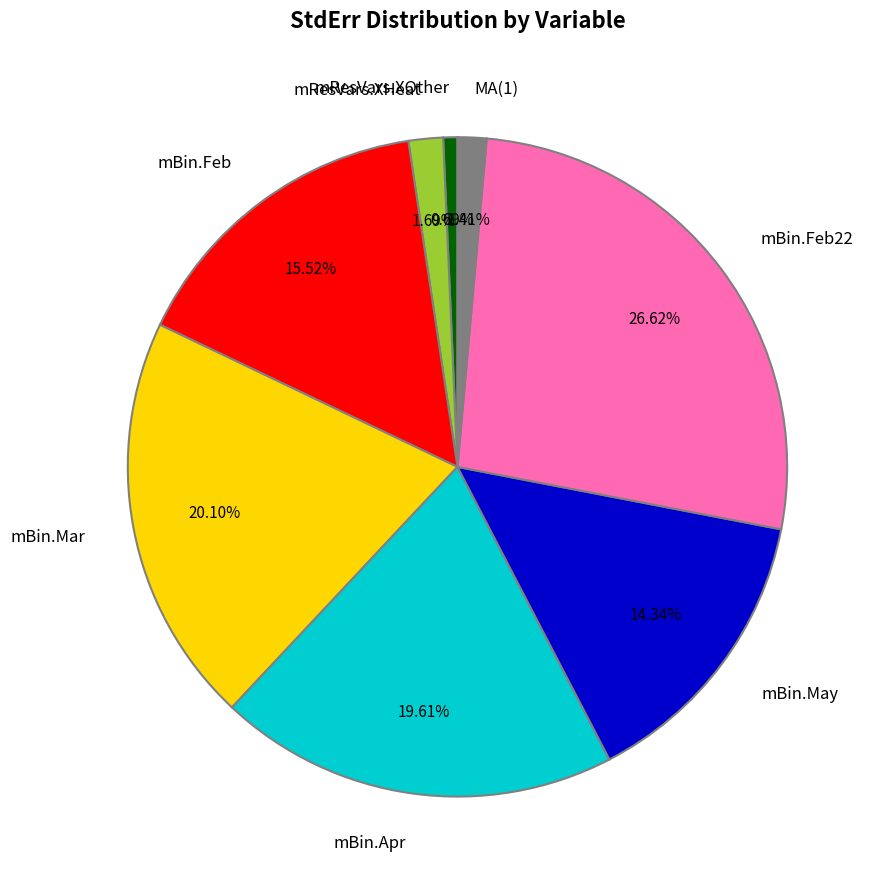

How many segments does this pie chart have?

8